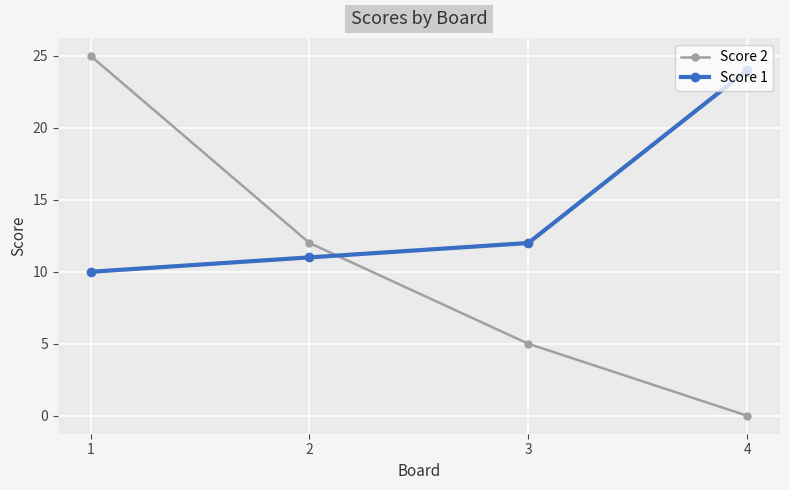

What is the highest value of the Score 1 series?

24